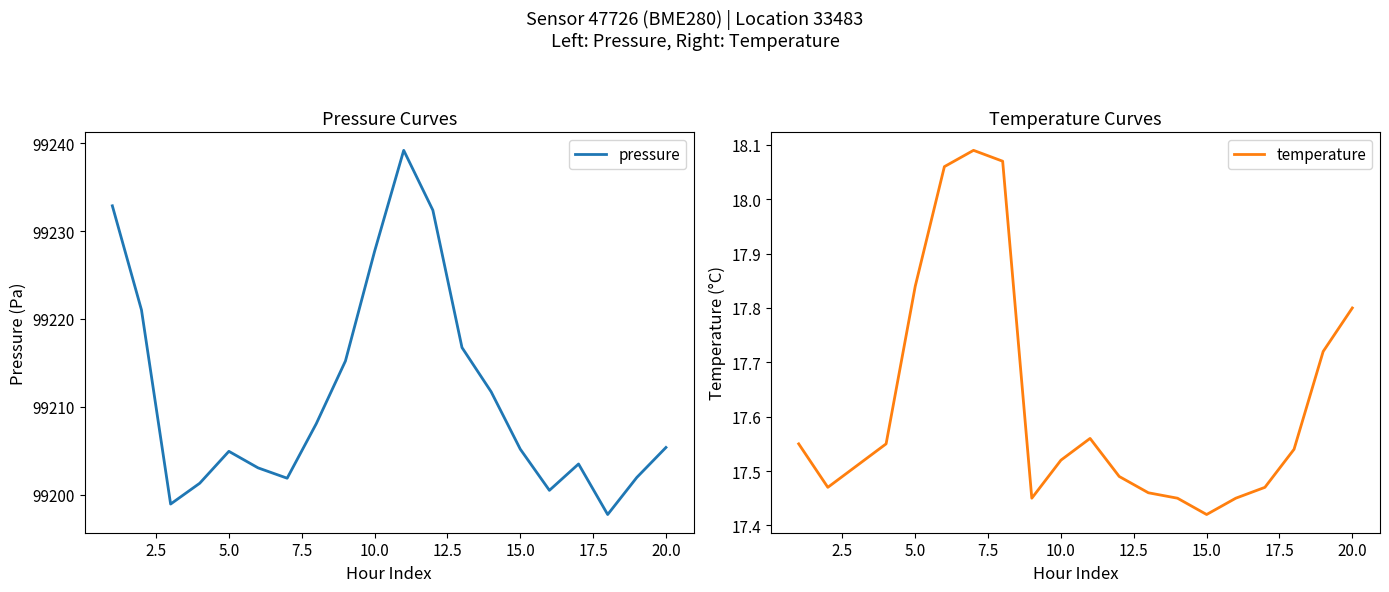

What is the maximum value for pressure?

99239.2